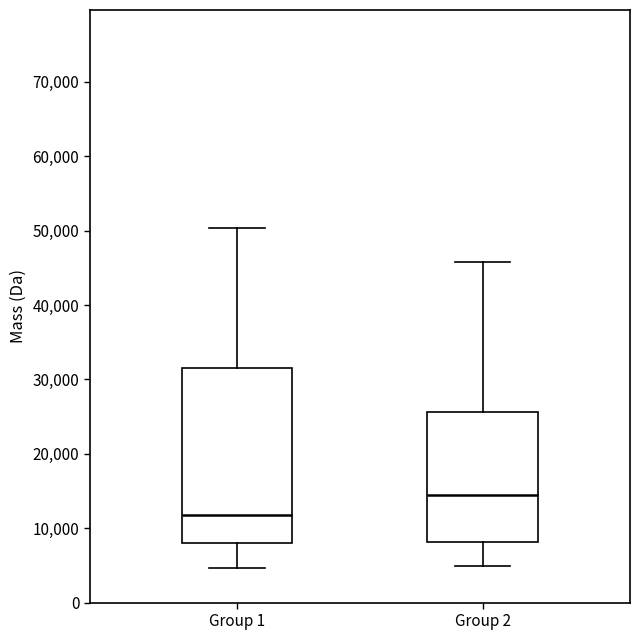

Reading left to right, transcribe this box plot: for each box, give where its median line is, the range the box spans, and where its two whiskers end, as read against the y-axis. The values are not printed on the chart, so give them approximately, as read against the axis.

Group 1: median 12000, box 8000 to 31000, whiskers 5000 to 50000
Group 2: median 14000, box 8000 to 26000, whiskers 5000 to 46000